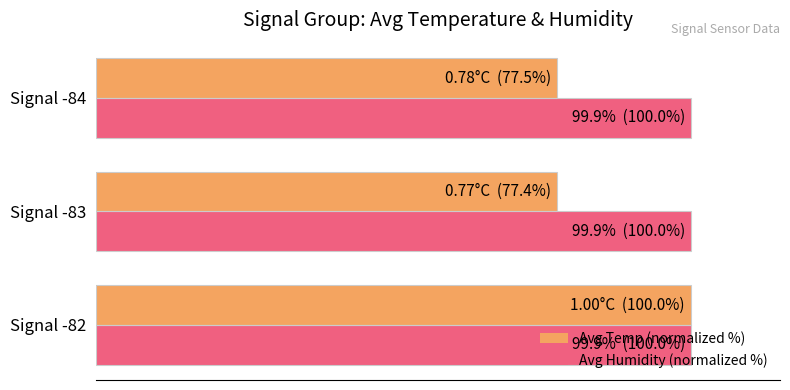

What are all the series names shown in the legend?

Avg Temp (normalized %), Avg Humidity (normalized %)